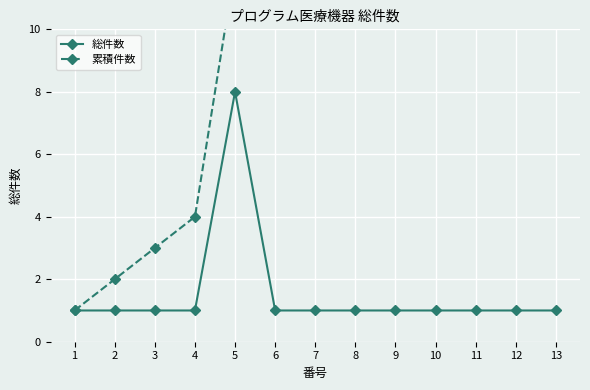

How many lines are shown in the chart?

2